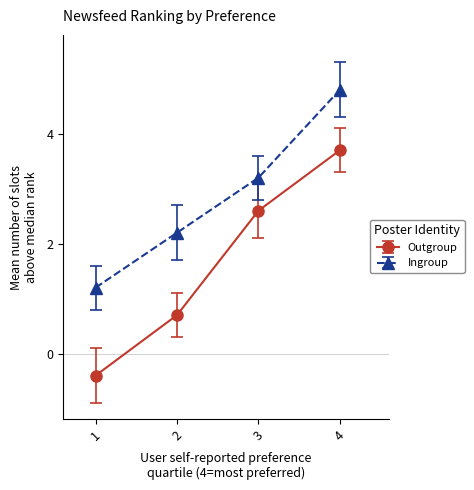

True or false: Outgroup and Ingroup cross at least once.

False